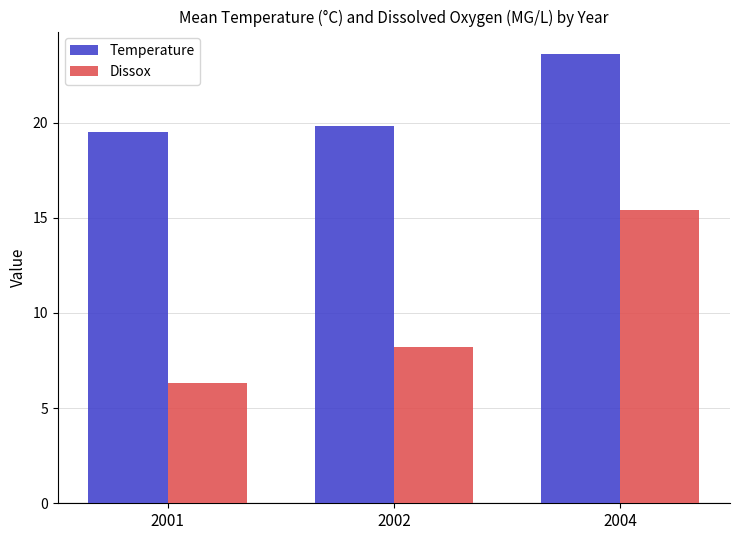

Rank the series at 2002 from highest to lowest value.

Temperature, Dissox